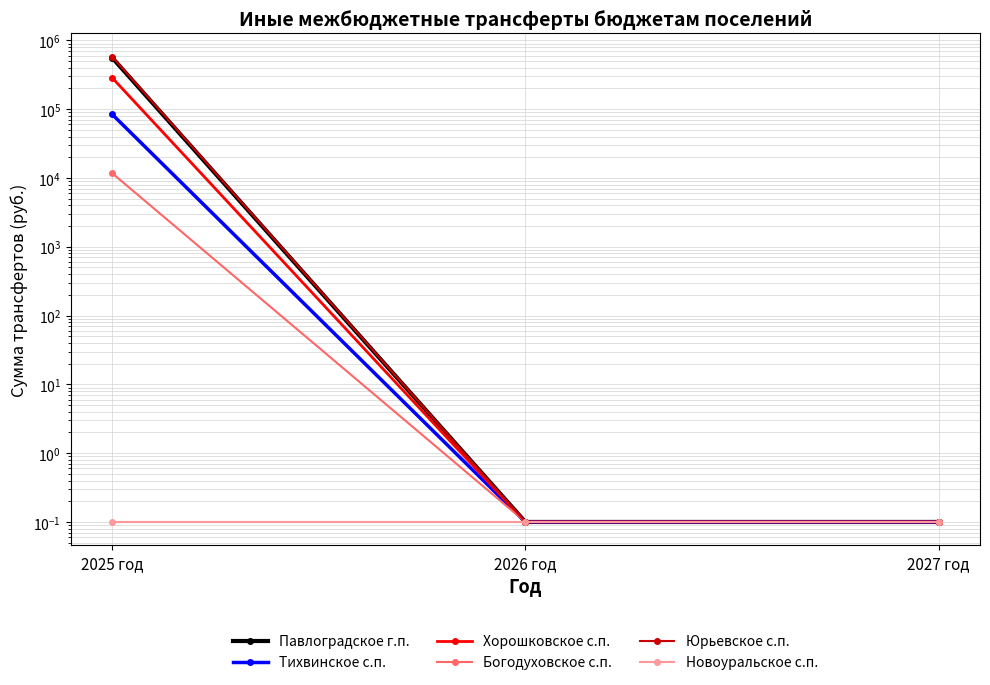

Rank the categories by Павлоградское г.п. value from highest to lowest.

2025 год, 2026 год, 2027 год